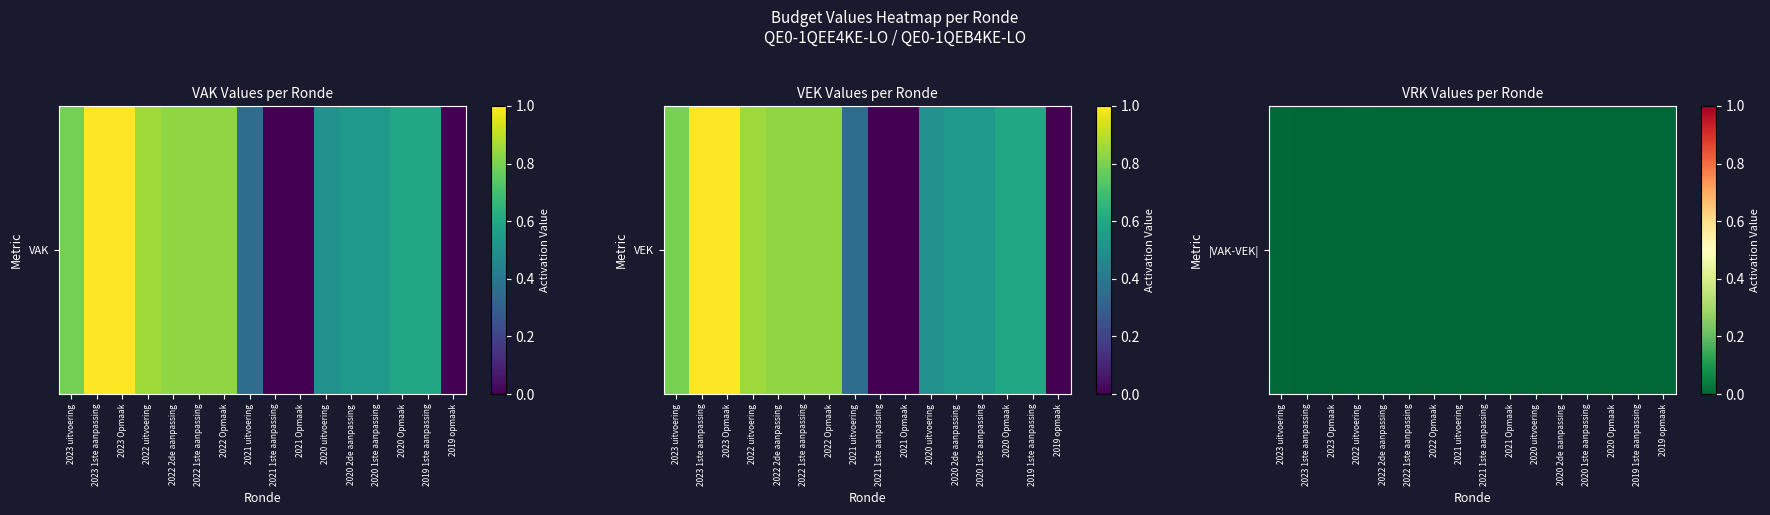

Is it true that the value at 2020 1ste aanpassing is -0.0?

False